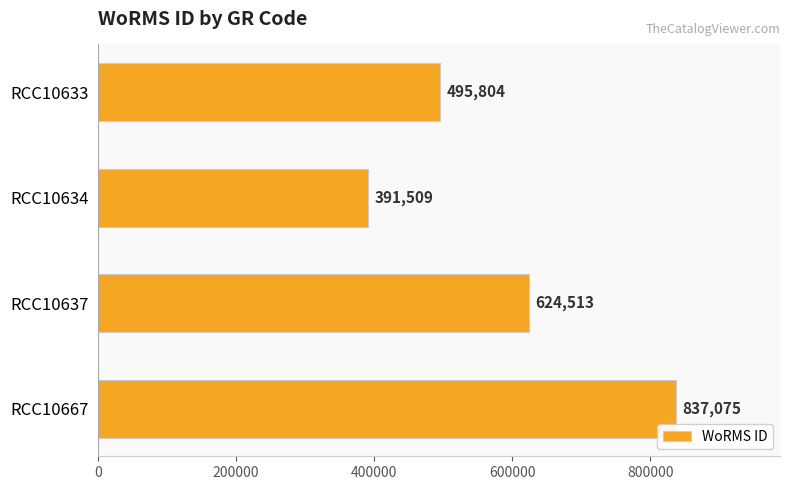

How many values are below 624513?

2